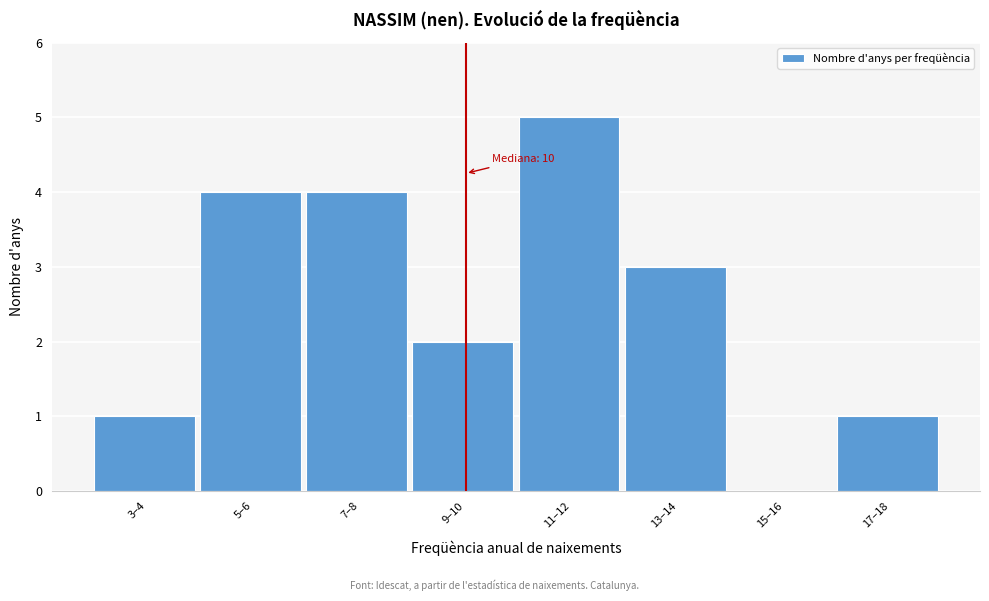

Reading right to left, transcribe all the data shown in this chart.

17–18=1	15–16=0	13–14=3	11–12=5	9–10=2	7–8=4	5–6=4	3–4=1